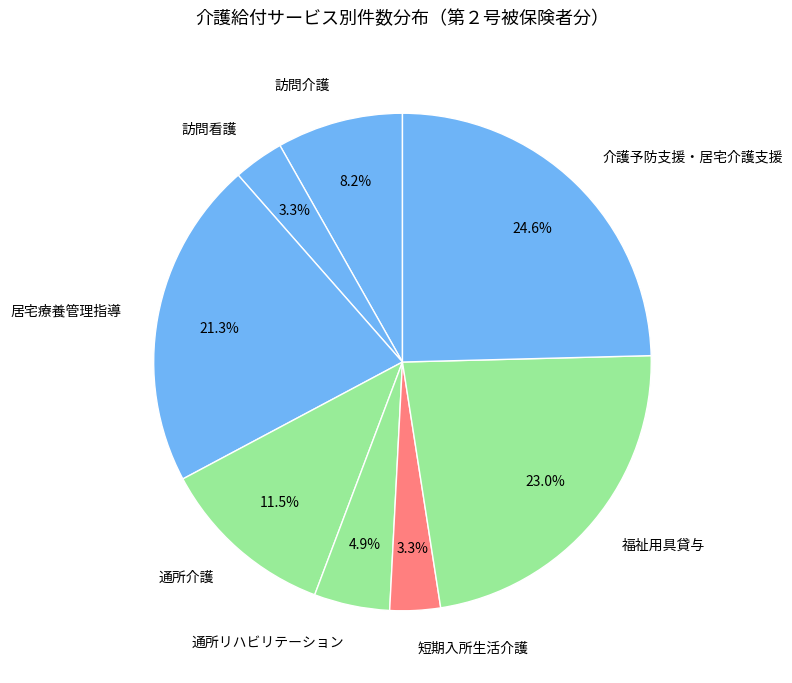

True or false: 通所リハビリテーション accounts for 13% of the total.

False